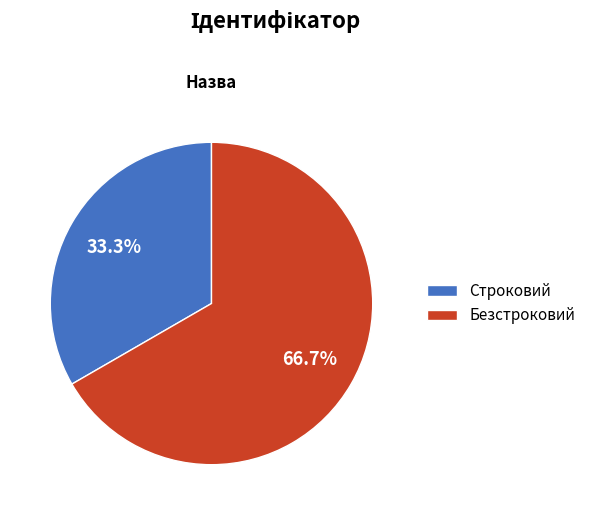

To the nearest percent, what is the combined percentage of Строковий and Безстроковий?

100%